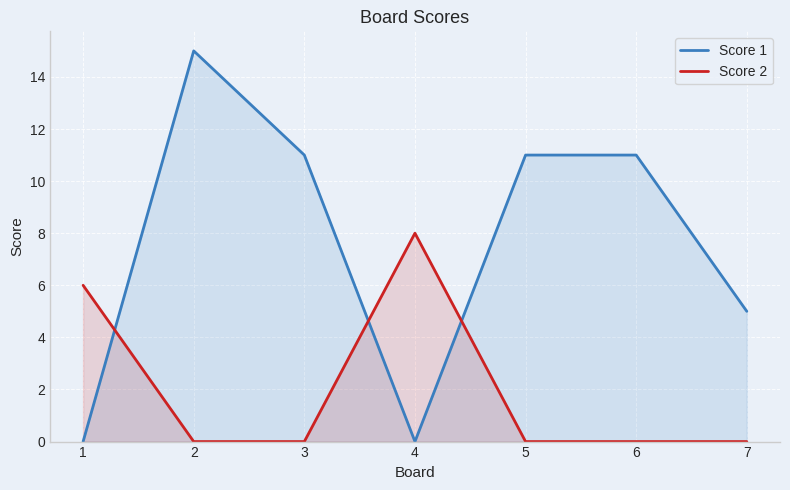

Which series has the largest total across all categories?

Score 1